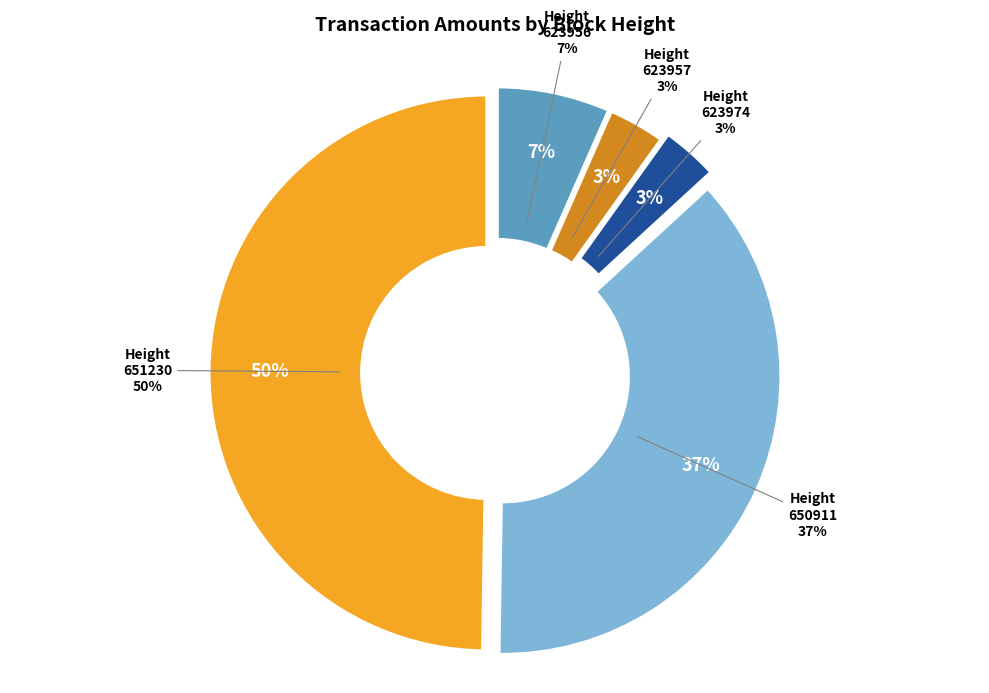

Between 623956 and 623957, which is larger?

623956